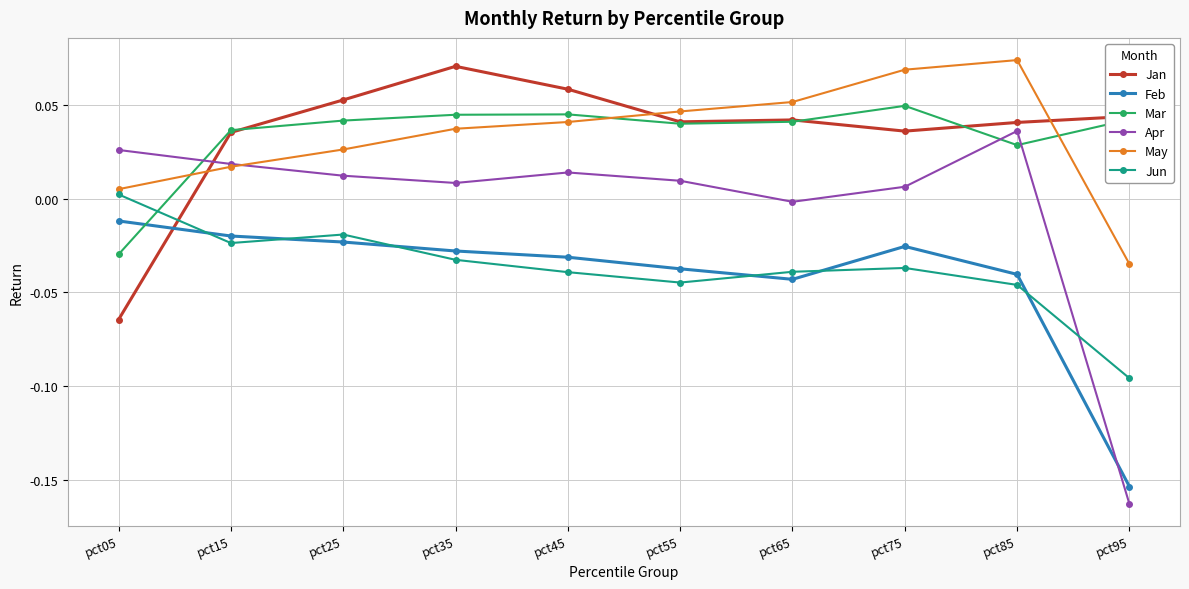

At which category does Apr reach its first local peak?

pct45